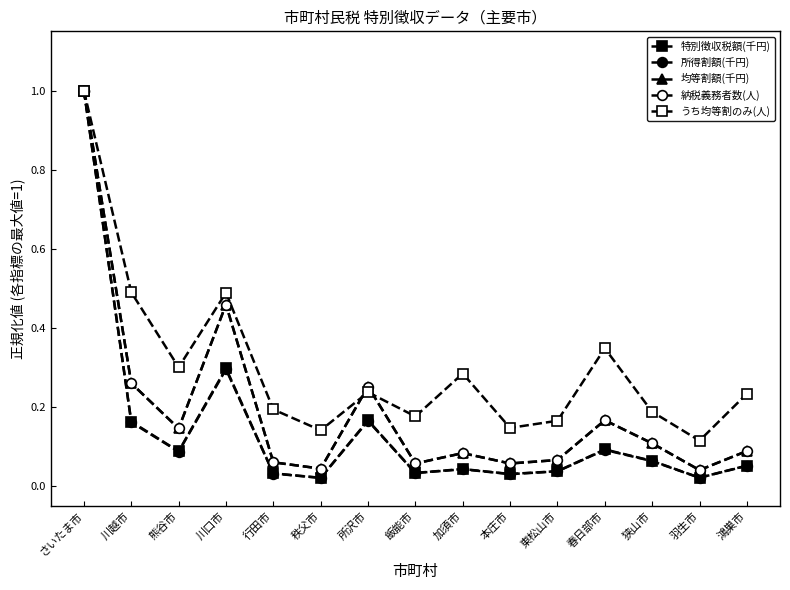

Which category has the lowest value across all series?

秩父市